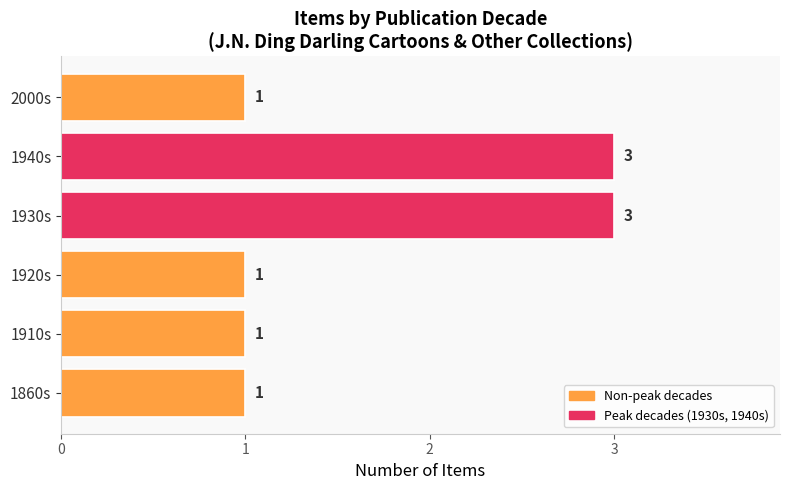

Is it true that the value at 1930s is 4?

False